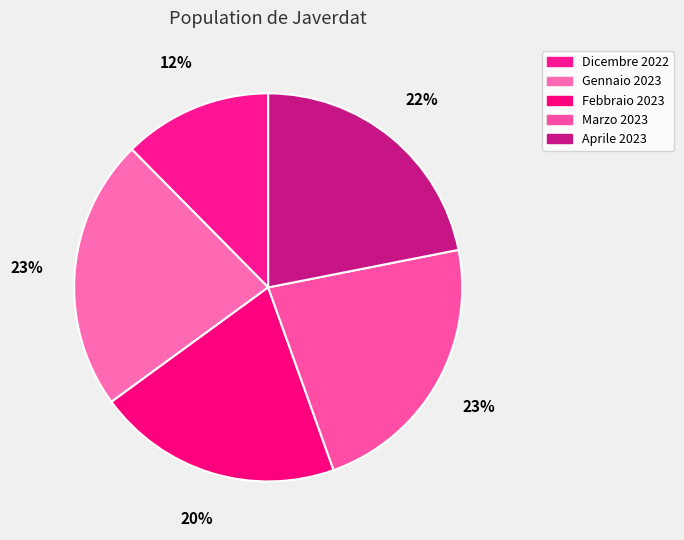

How many slices are in this pie chart?

5